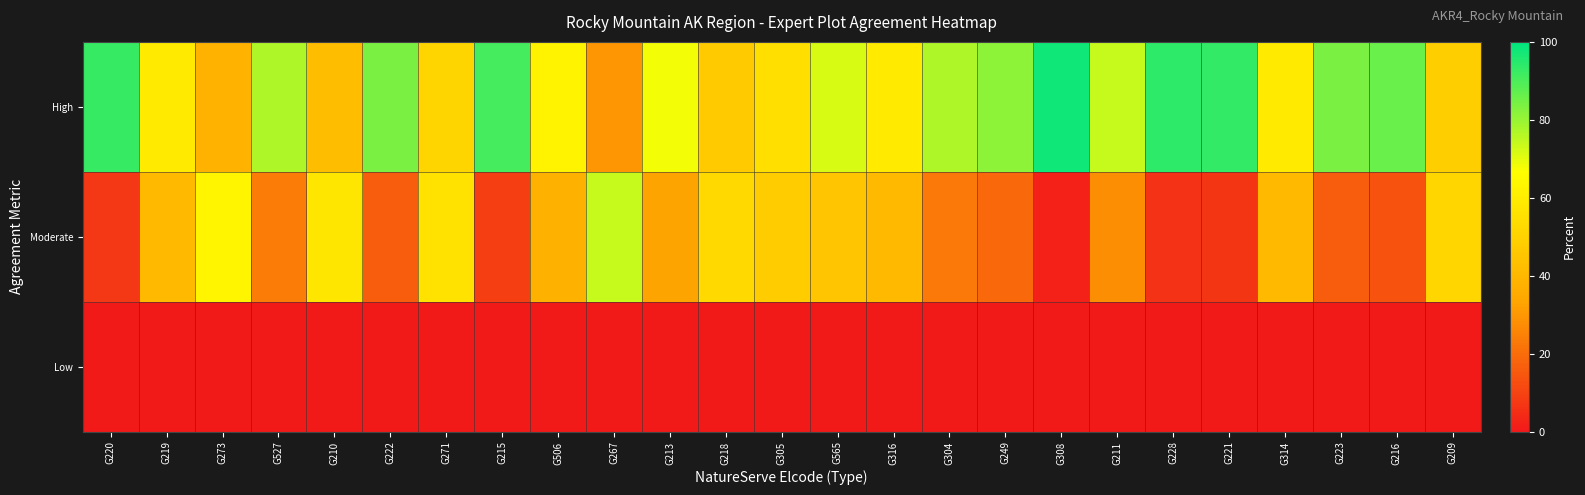

Reading left to right, list all the values displayed in this chart.

High: G220=92.7	G219=58.8	G273=38.2	G527=77.0	G210=42.3	G222=83.9	G271=51.0	G215=90.8	G506=62.3	G267=30.0	G213=68.2	G218=47.6	G305=54.9	G565=71.8	G316=58.8	G304=77.3	G249=81.2	G308=98.0	G211=74.0	G228=94.0	G221=93.2	G314=59.0	G223=83.8	G216=86.1	G209=48.6
Moderate: G220=7.3	G219=41.2	G273=62.9	G527=23.7	G210=57.7	G222=16.1	G271=56.0	G215=9.2	G506=37.7	G267=74.0	G213=32.9	G218=52.4	G305=47.9	G565=45.1	G316=41.2	G304=22.7	G249=18.8	G308=2.0	G211=28.0	G228=6.0	G221=6.8	G314=41.0	G223=16.2	G216=13.9	G209=51.4
Low: G220=0.0	G219=0.0	G273=0.0	G527=0.0	G210=0.0	G222=0.0	G271=0.0	G215=0.0	G506=0.0	G267=0.0	G213=0.0	G218=0.0	G305=0.0	G565=0.0	G316=0.0	G304=0.0	G249=0.0	G308=0.0	G211=0.0	G228=0.0	G221=0.0	G314=0.0	G223=0.0	G216=0.0	G209=0.0